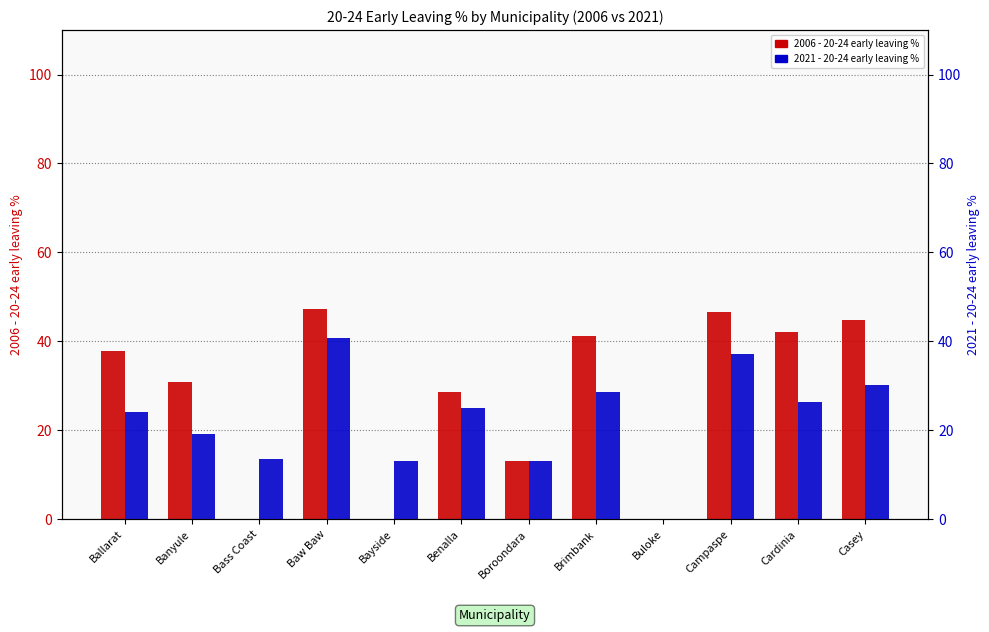

What is the greatest value displayed?

47.4